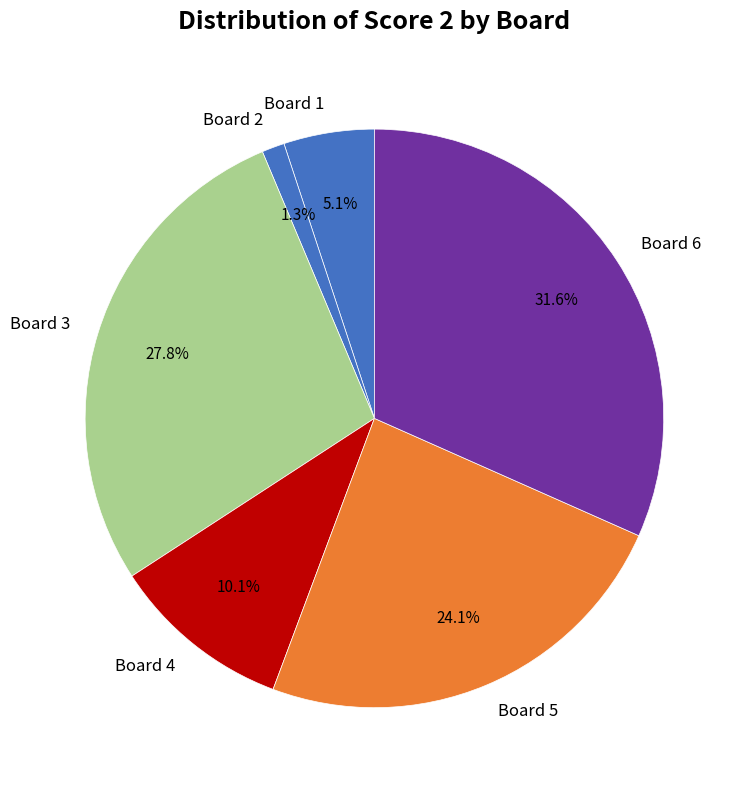

Do Board 5 and Board 2 together represent more than half of the pie?

No